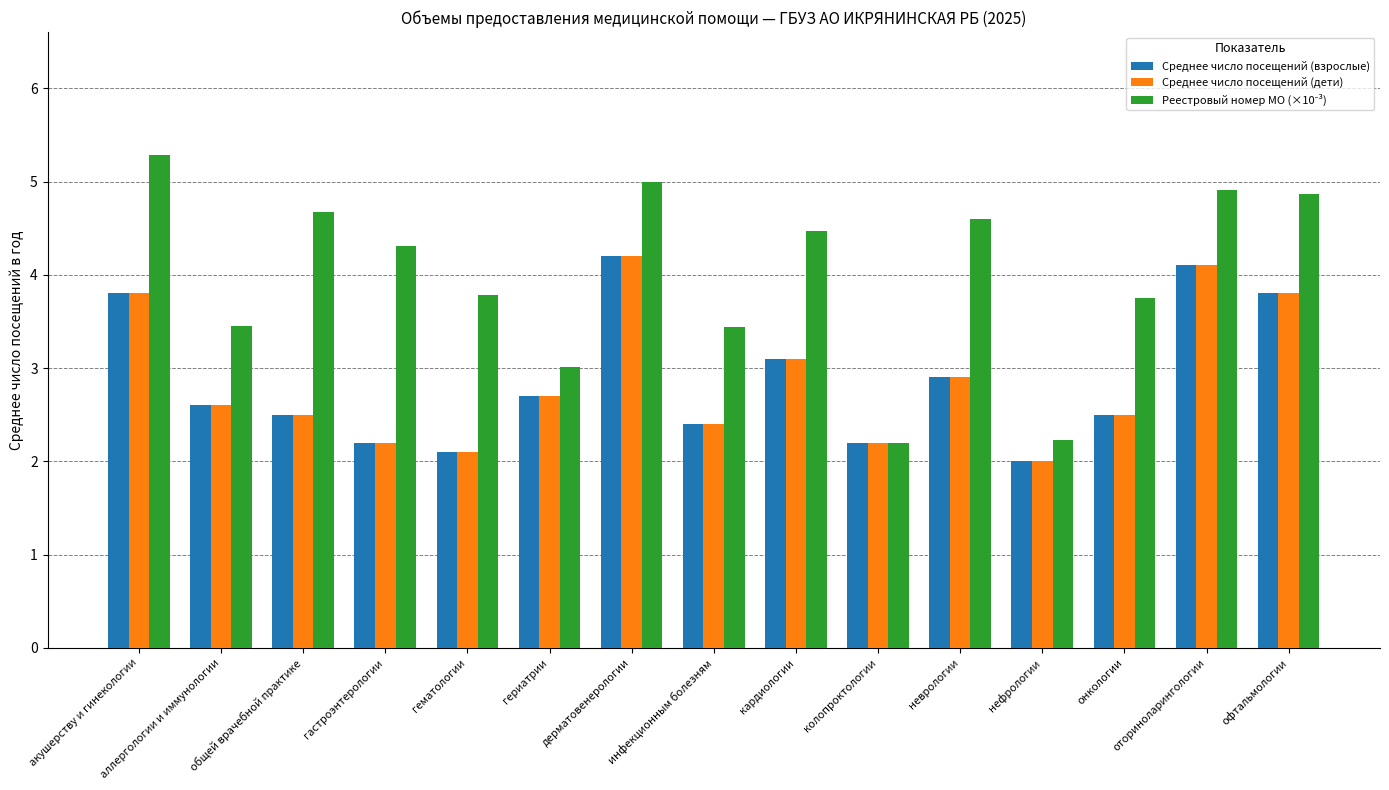

What is the highest value of the Среднее число посещений (дети) series?

4.2